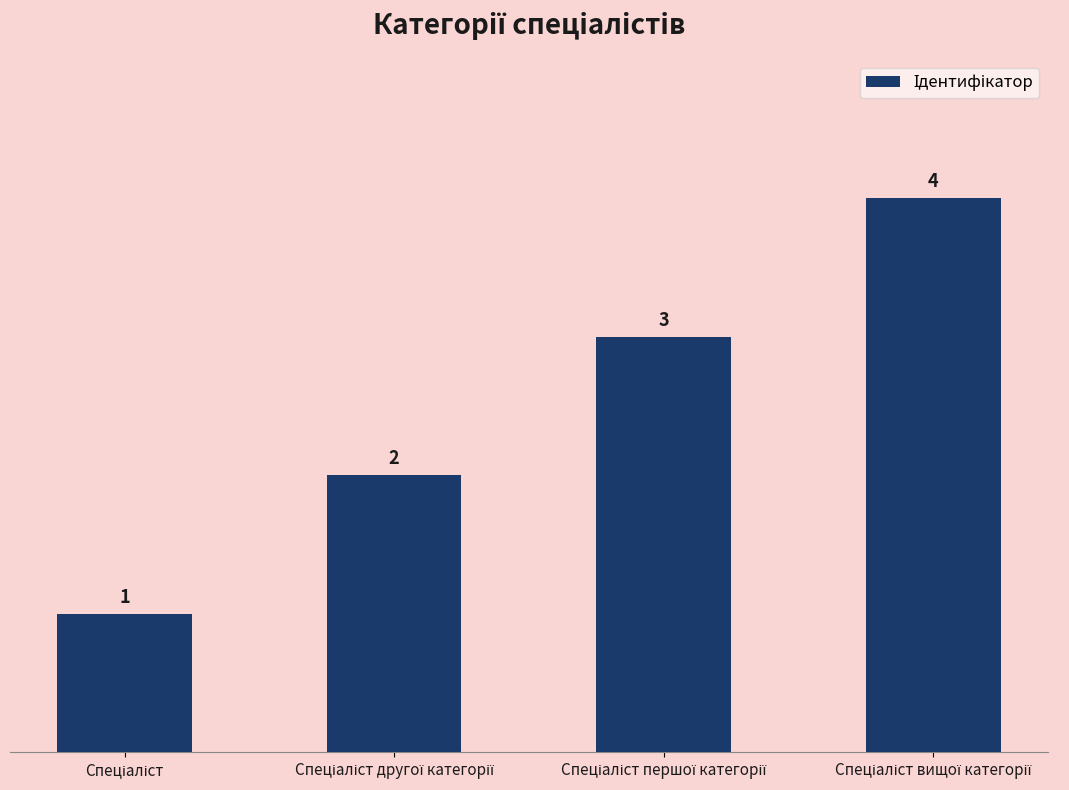

What is the difference between the maximum and minimum values?

3